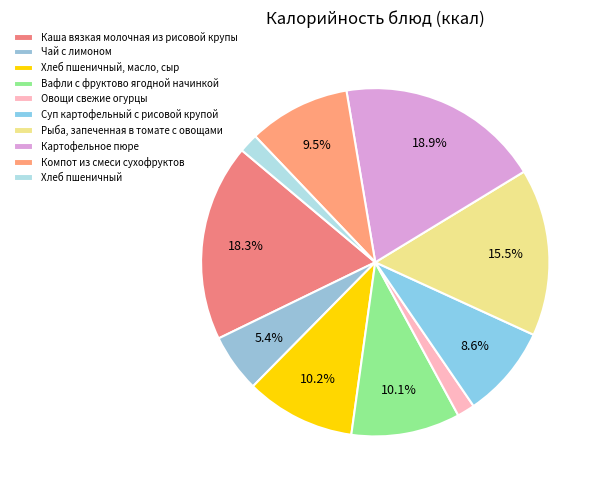

True or false: Хлеб пшеничный, масло, сыр accounts for 1% of the total.

False